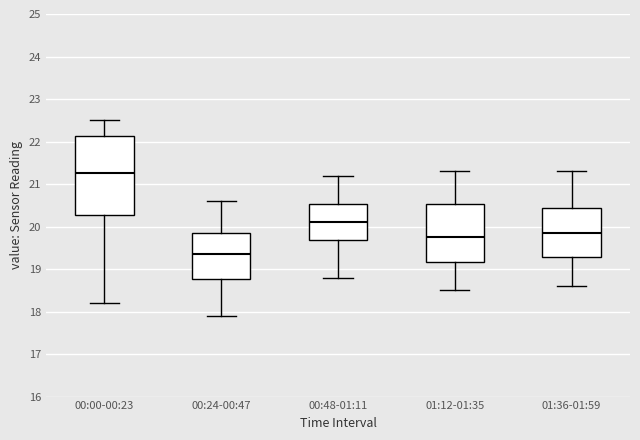

Reading left to right, read every box against the y-axis: the position of its median line, the range the box covers, and the ends of its whiskers. The values are not printed on the chart, so give them approximately, as read against the axis.

00:00-00:23: median 21.3, box 20.3 to 22.1, whiskers 18.2 to 22.5
00:24-00:47: median 19.4, box 18.8 to 19.9, whiskers 17.9 to 20.6
00:48-01:11: median 20.1, box 19.7 to 20.5, whiskers 18.8 to 21.2
01:12-01:35: median 19.8, box 19.2 to 20.5, whiskers 18.5 to 21.3
01:36-01:59: median 19.9, box 19.3 to 20.4, whiskers 18.6 to 21.3